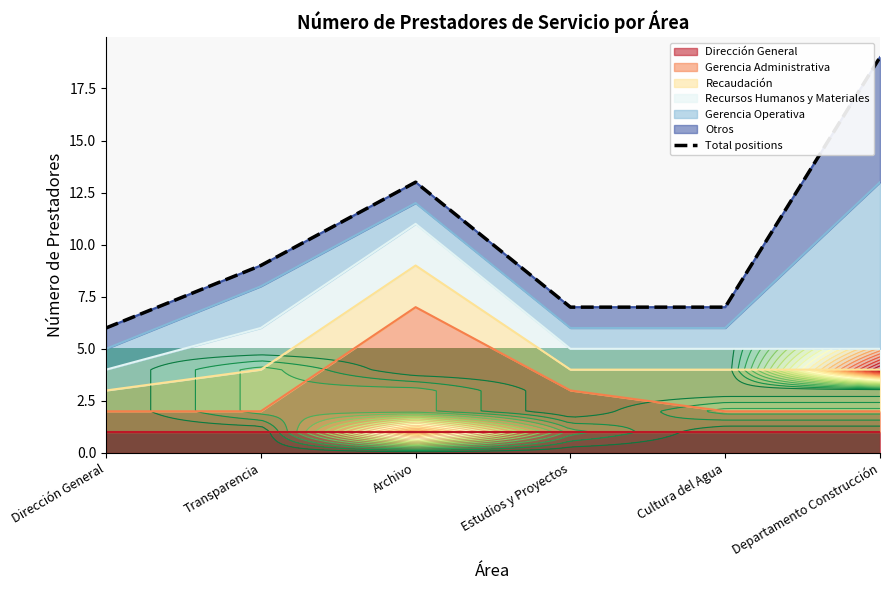

How many interior local peaks (higher than both neighbors) does the data have?

1